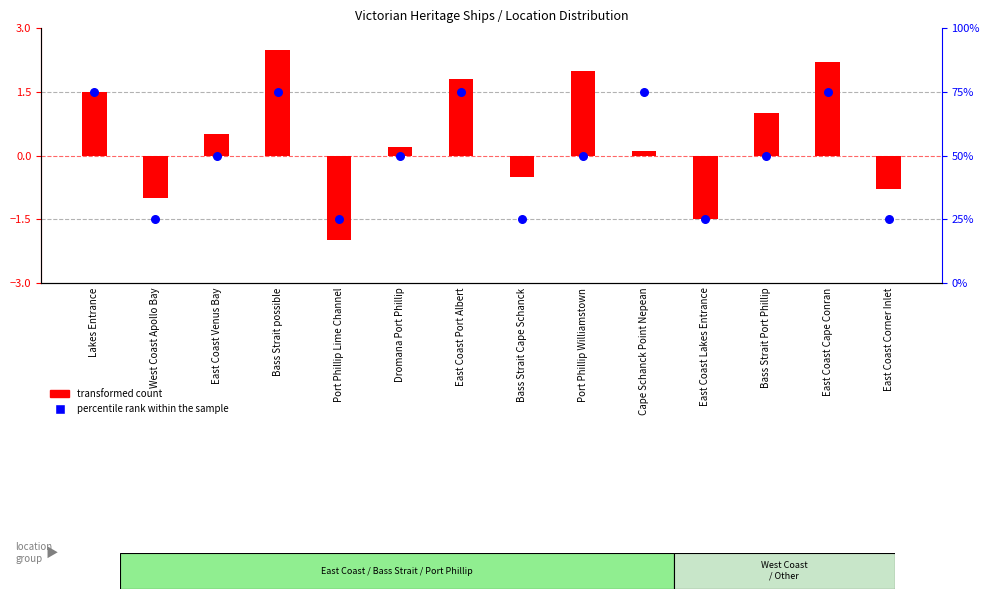

Which series has the widest spread of Y values?

percentile rank within the sample